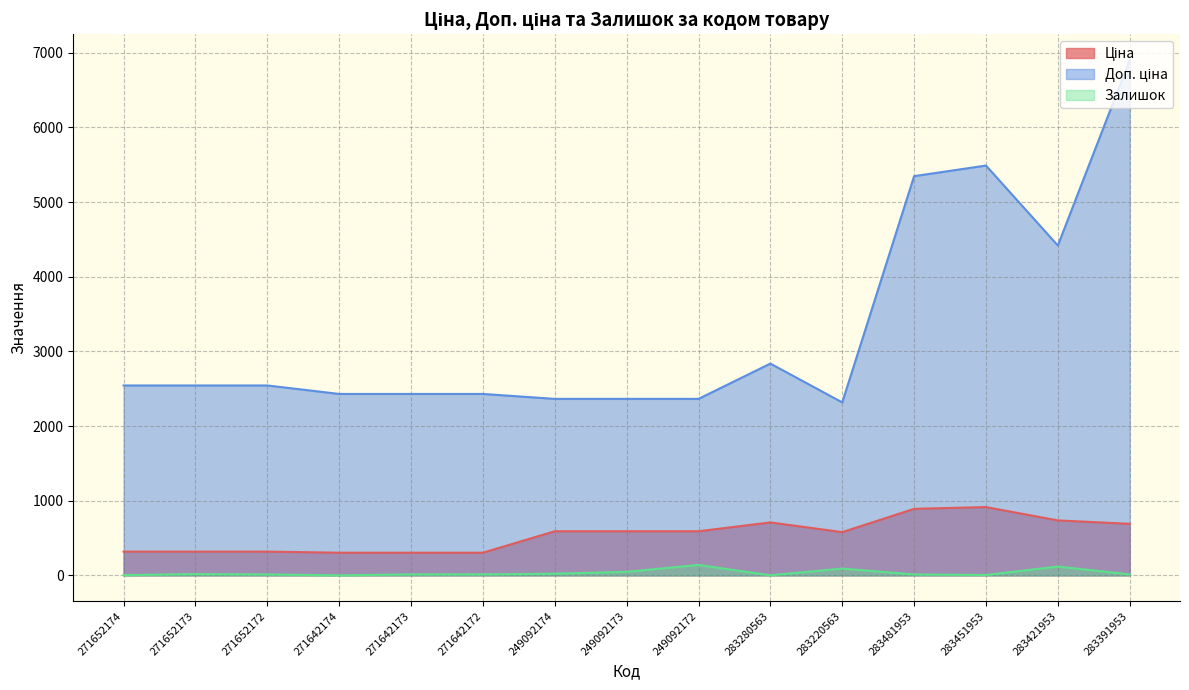

What is the average value of the Доп. ціна series?

3288.1